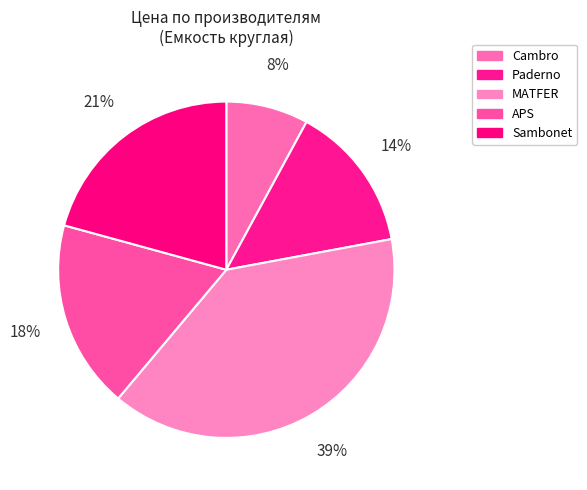

Count the number of slices in the pie.

5